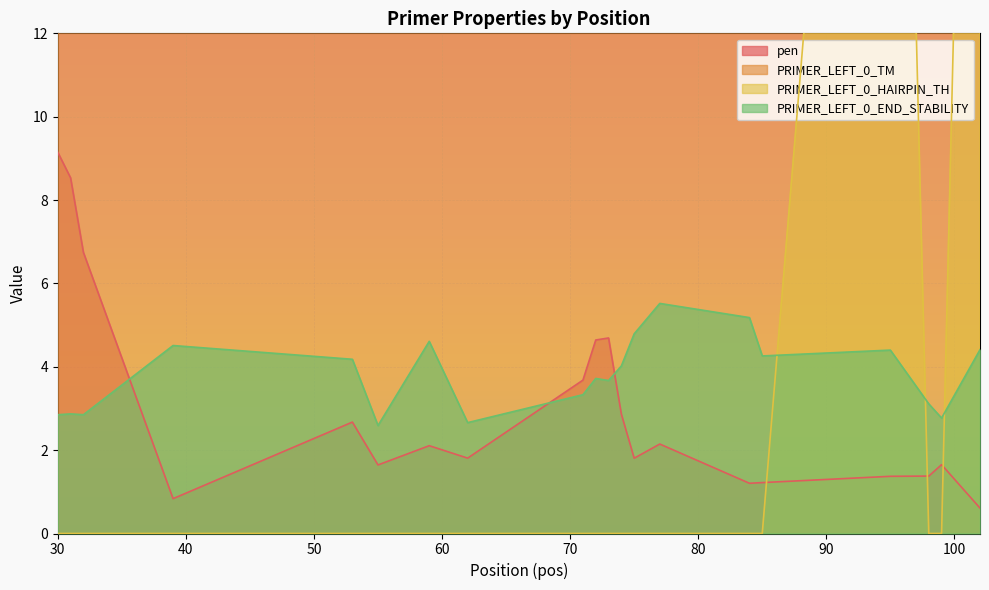

What is the highest value of the PRIMER_LEFT_0_HAIRPIN_TH series?

38.7